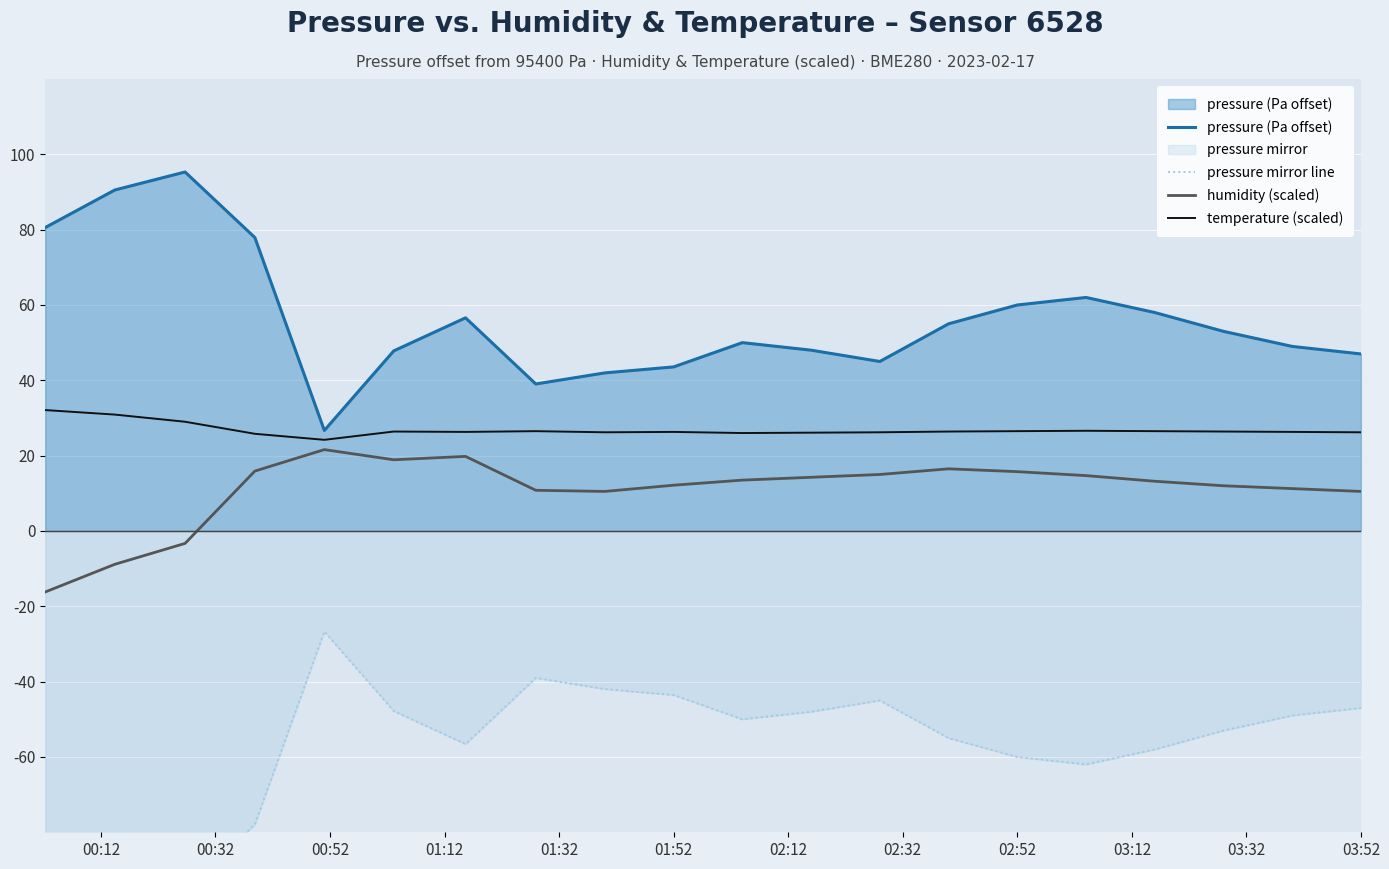

The value of pressure (Pa offset) at 01:52 is 57.4. True or false?

False